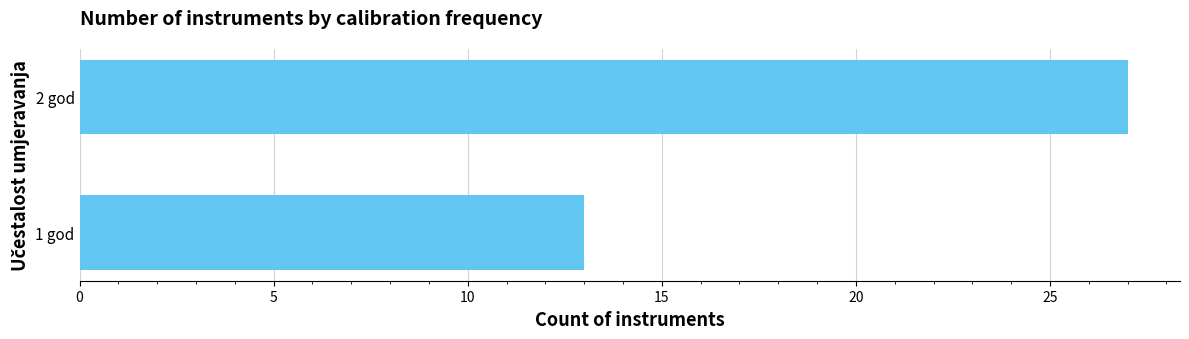

How many values are between 13 and 27?

2